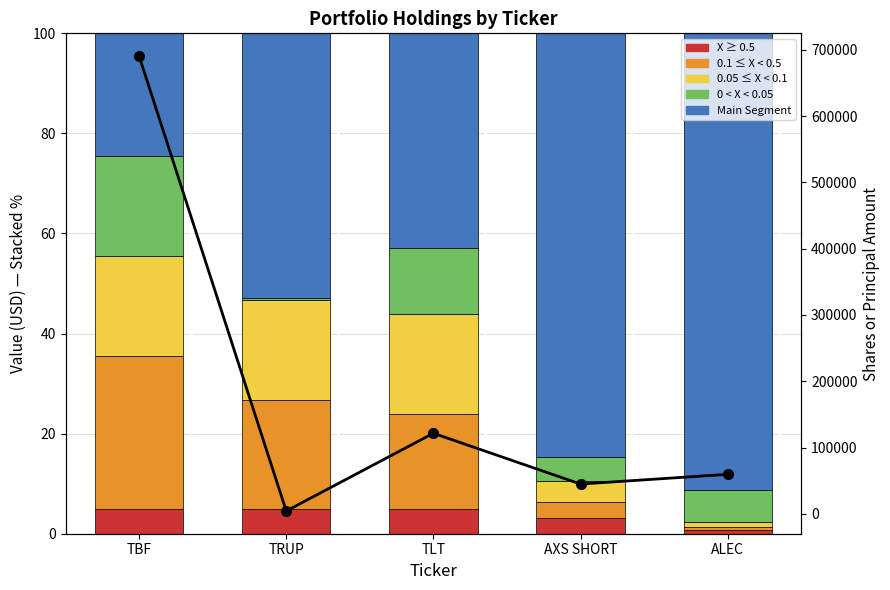

Which category has the lowest value in the X ≥ 0.5 series?

ALEC